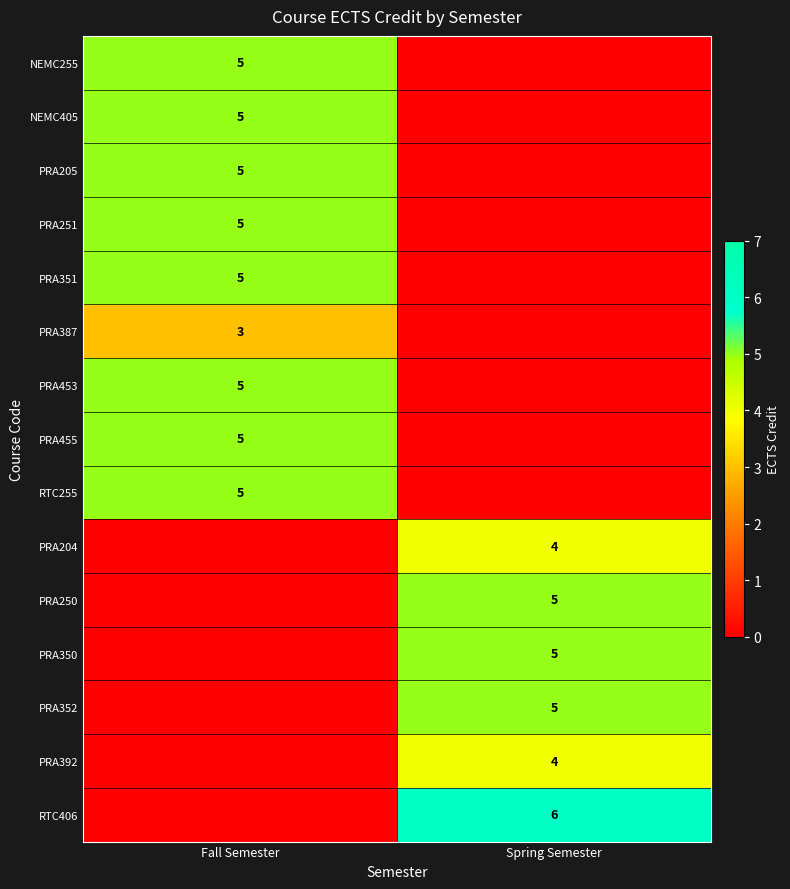

The PRA350 series shows 3 at Spring Semester. True or false?

False